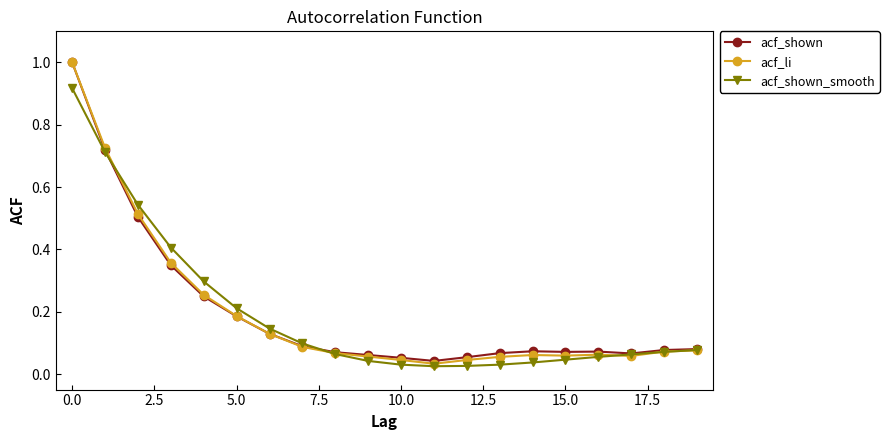

What is the maximum value shown in the chart?

1.0